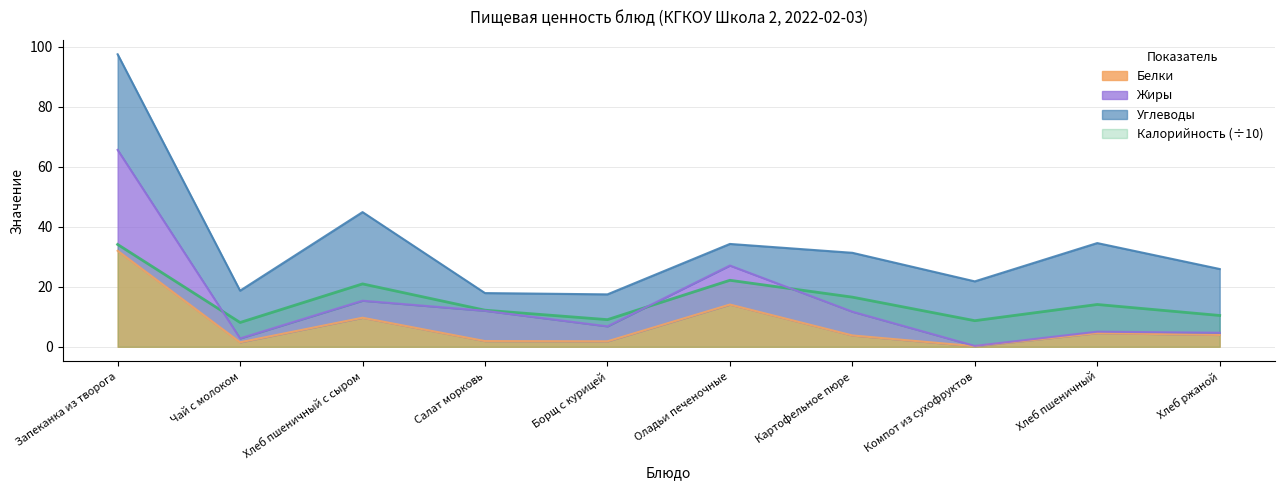

What is the difference between the maximum and minimum values in the Белки series?

31.8